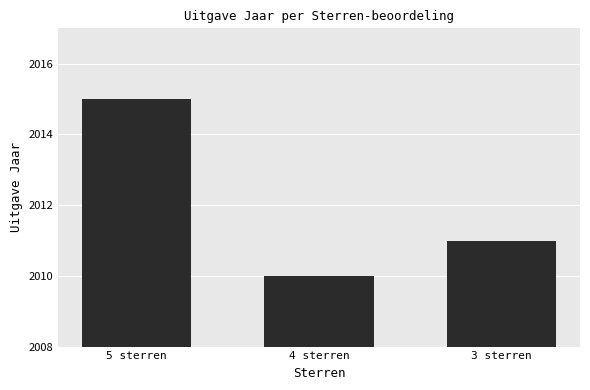

Which category has the highest value across all series?

5 sterren